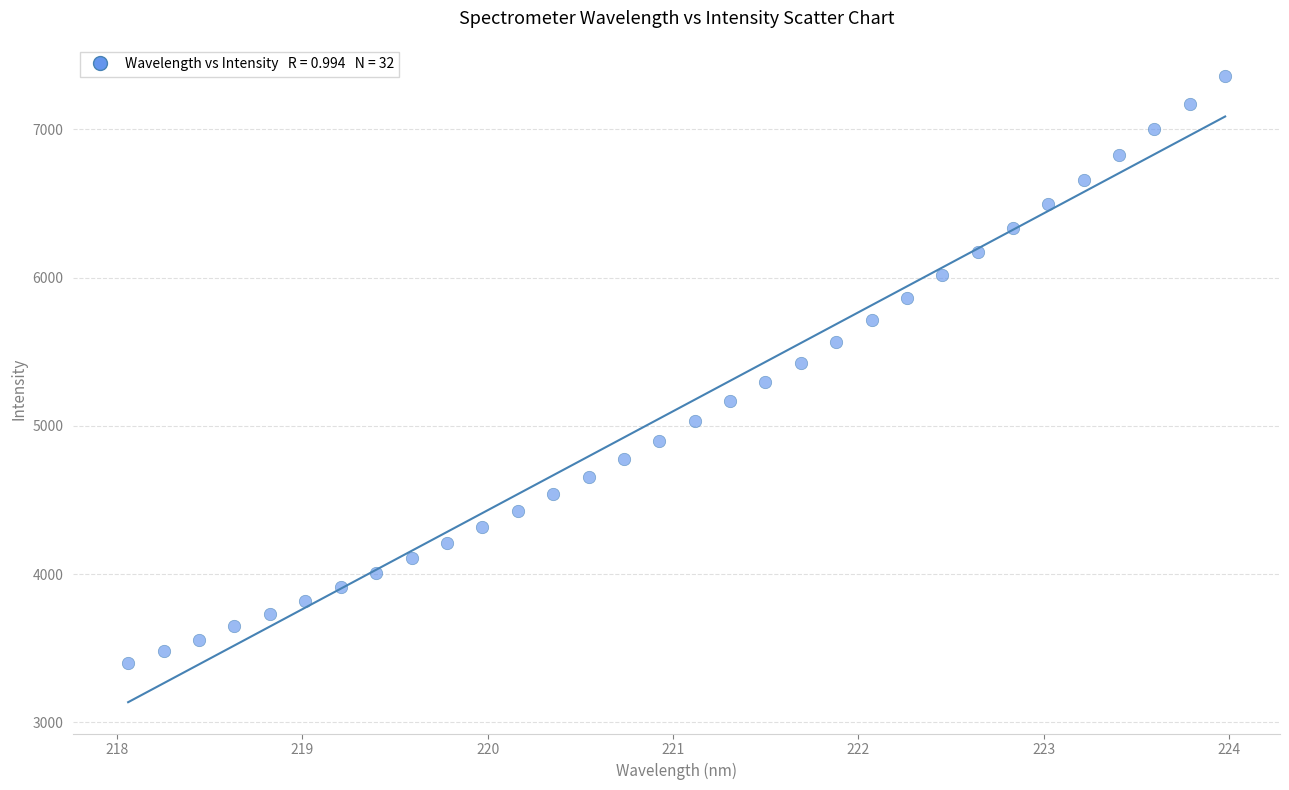

What is the range of X values (max minus min)?

5.9